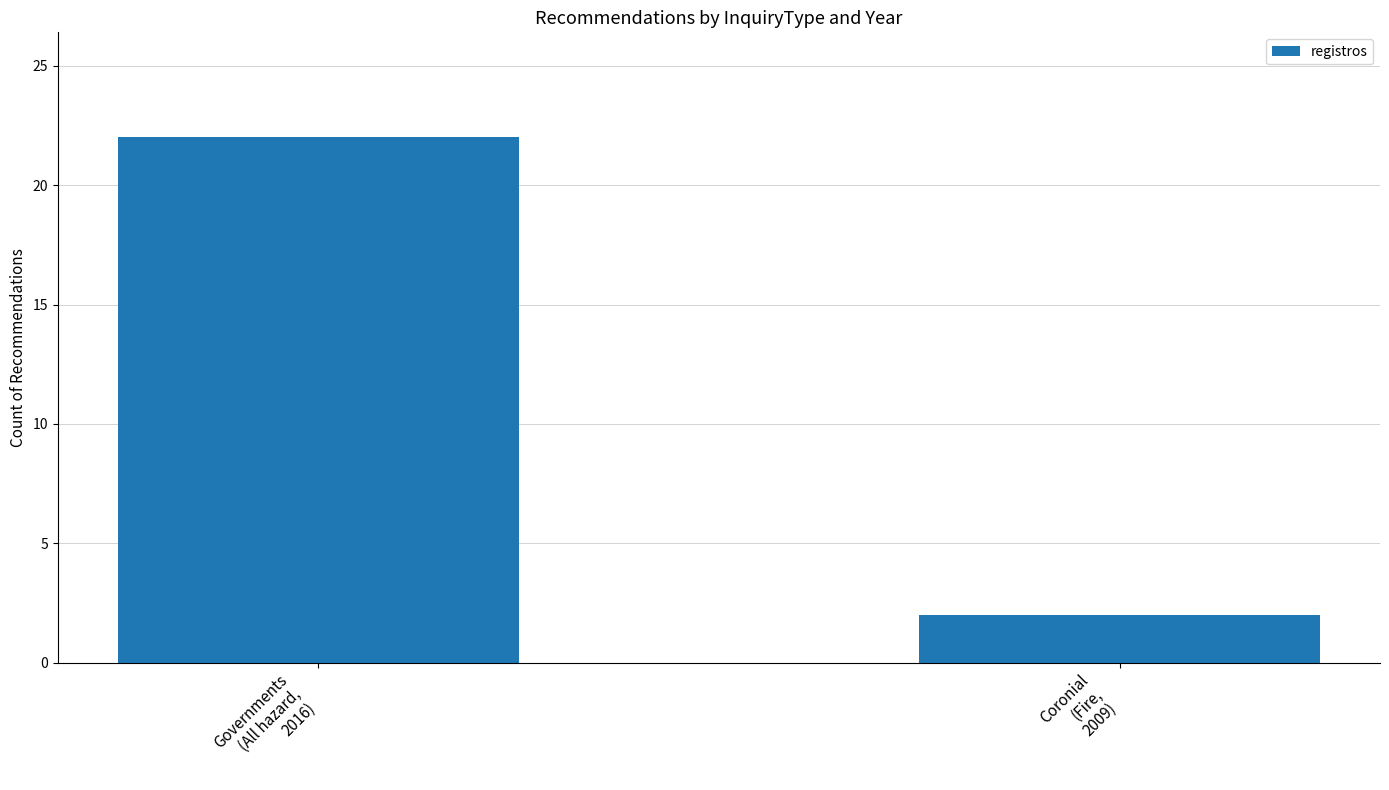

What is the label of the 1st bar from the left?

Governments
(All hazard,
2016)